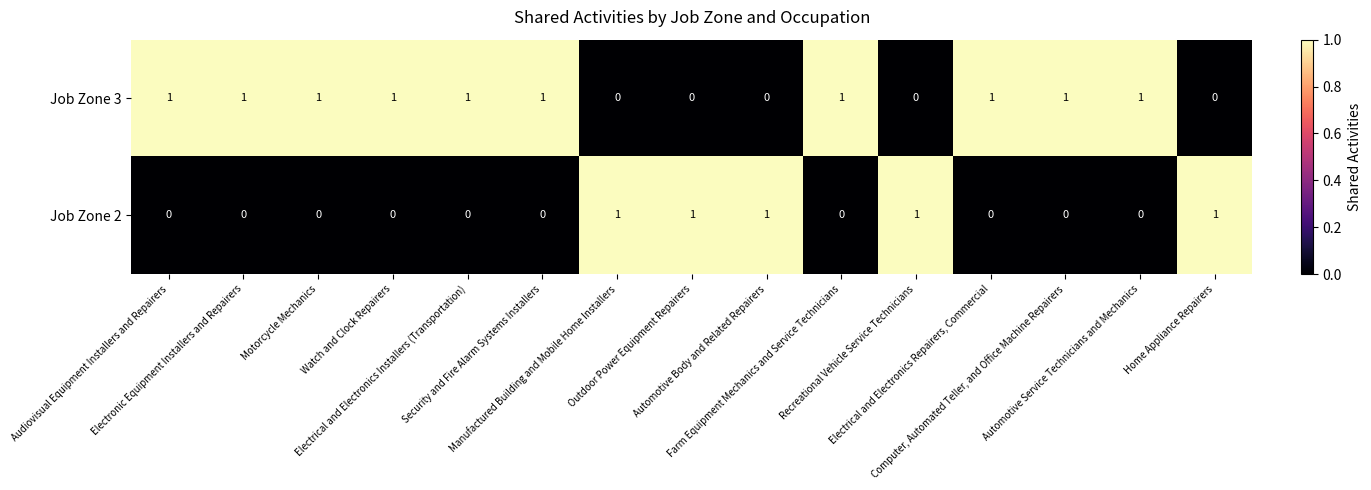

At how many categories does at least one series exceed 0?

15